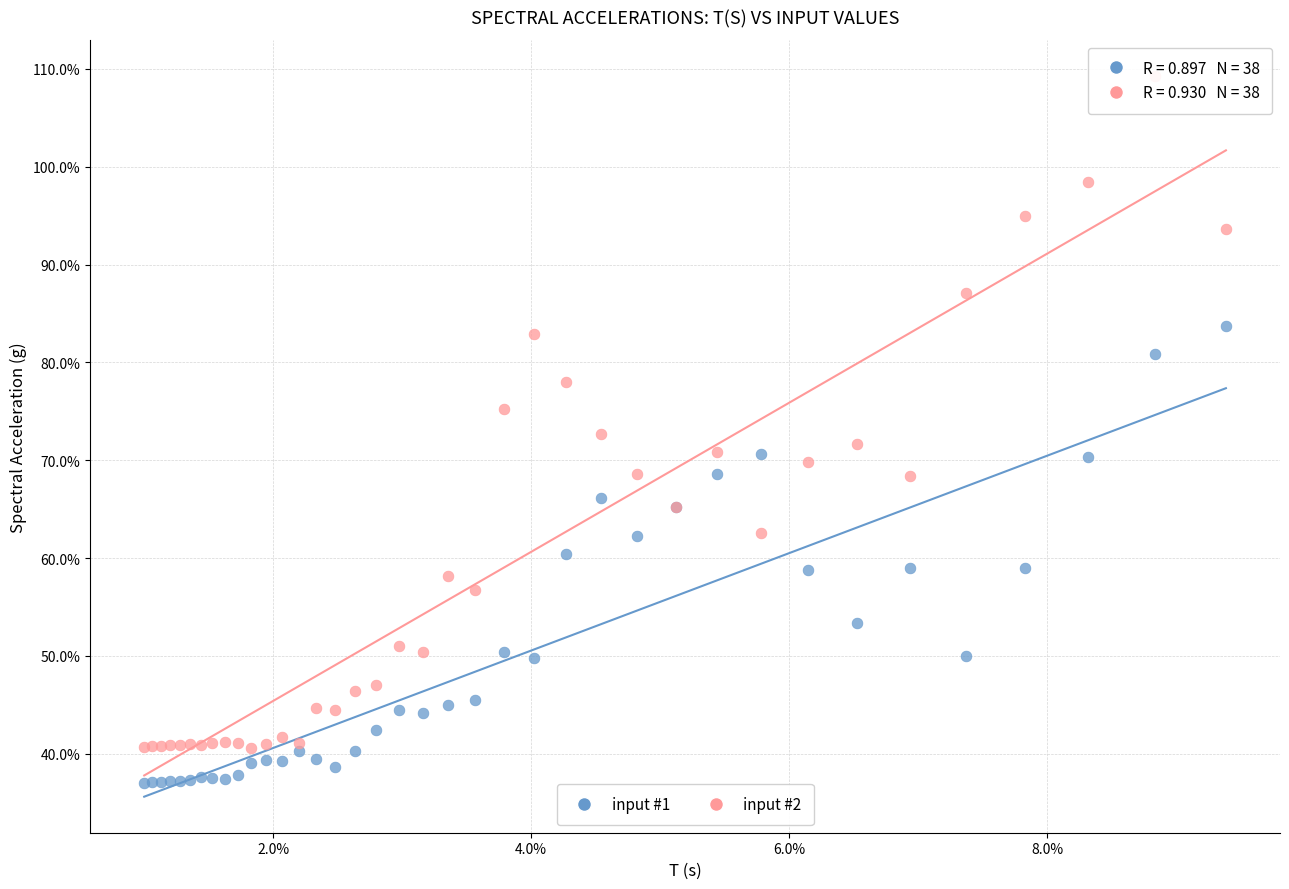

Which series has the widest spread of Y values?

input #2